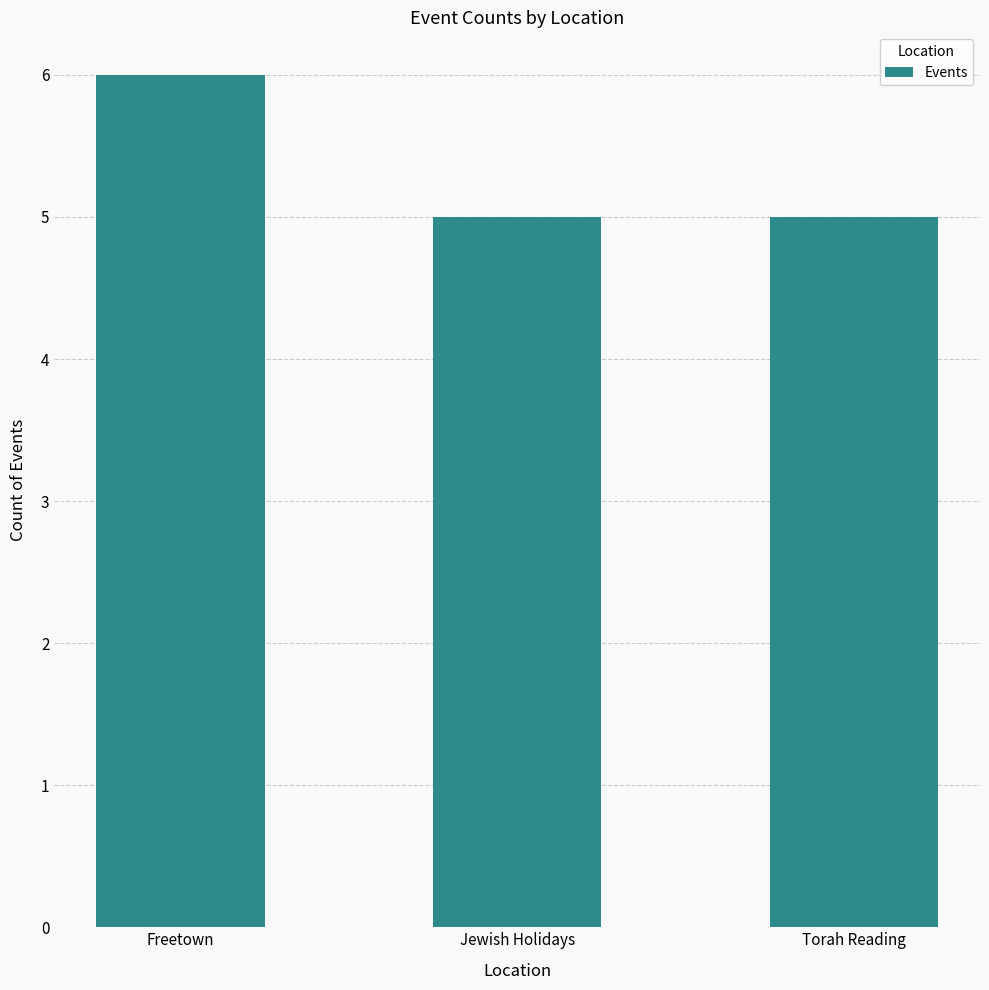

What is the average value?

5